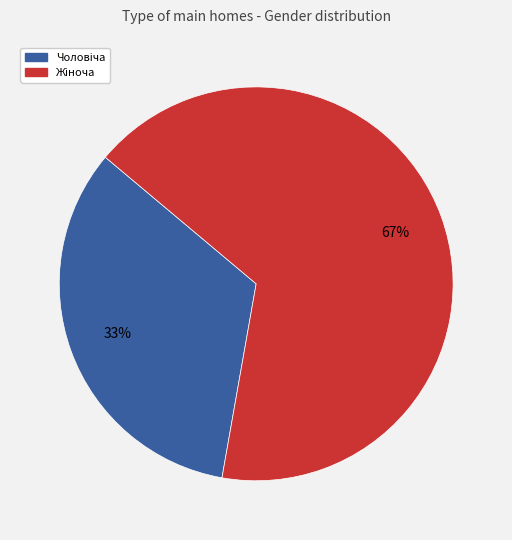

To the nearest percent, what is the average slice percentage?

50%